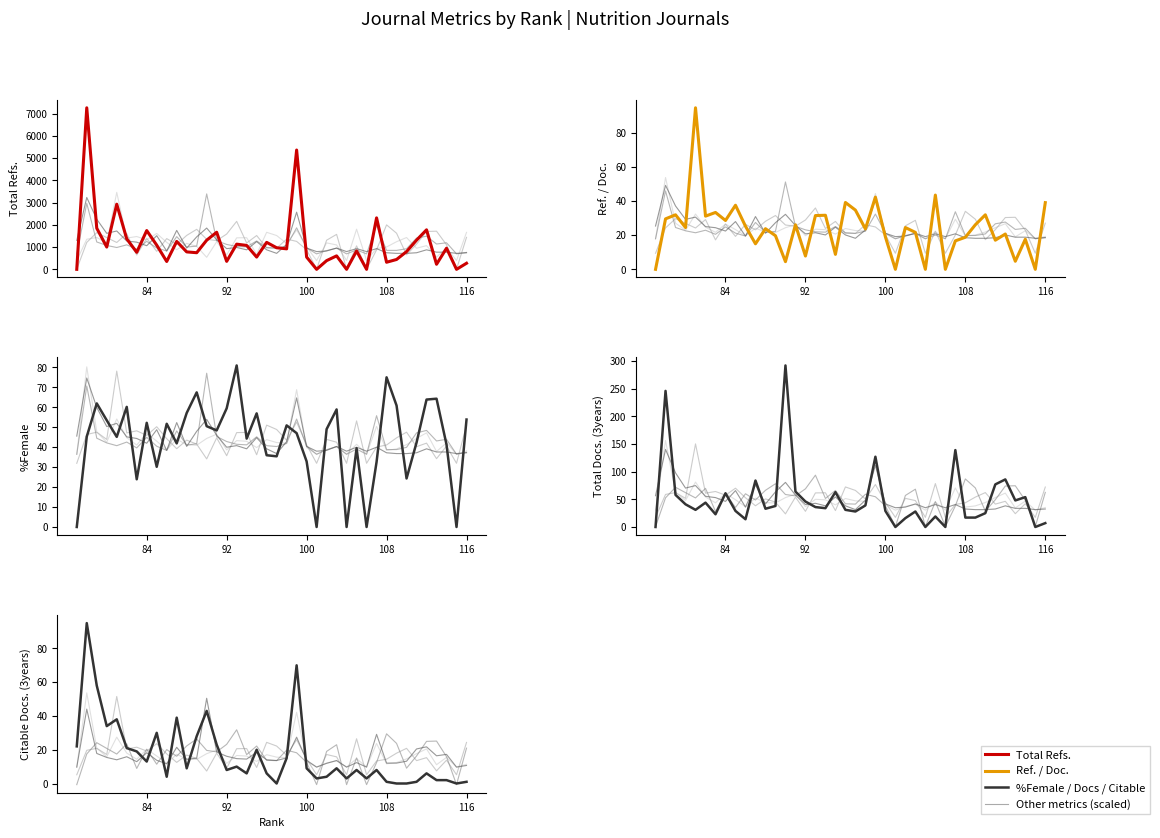

At how many categories does at least one series exceed 5861?

1